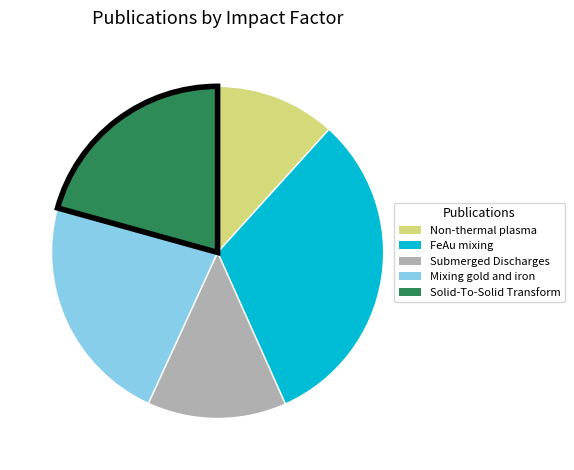

Is there a majority slice in this chart?

No